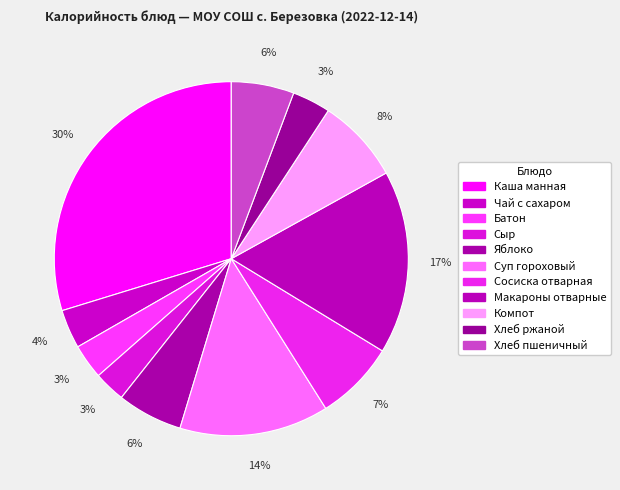

To the nearest percent, what is the difference between the Макароны отварные and Суп гороховый slice percentages?

3%